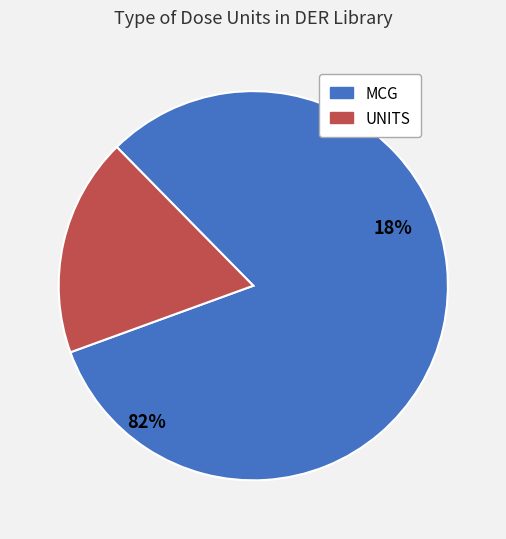

Do MCG and UNITS together represent more than half of the pie?

Yes